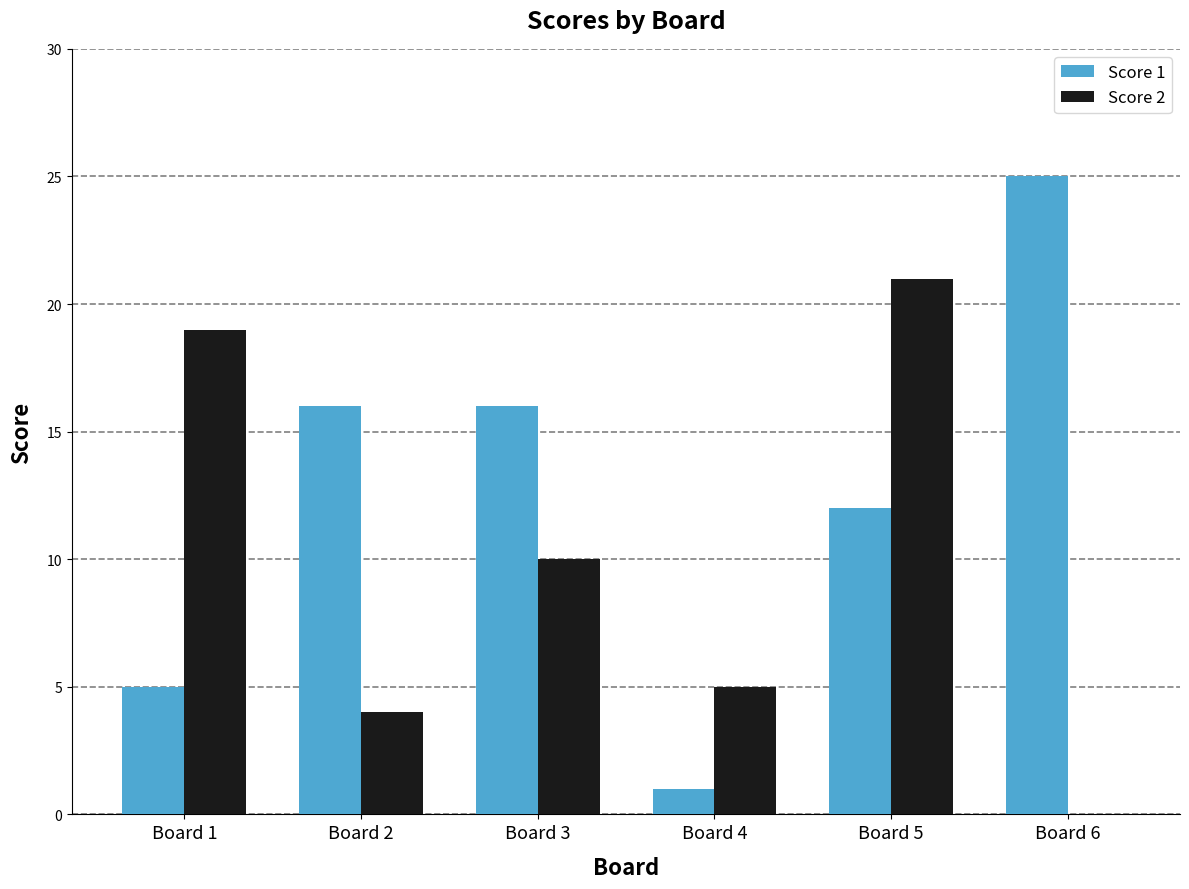

Count the number of data series in this chart.

2